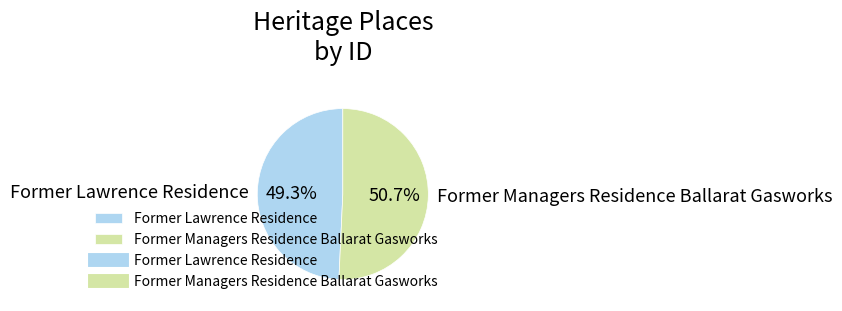

To the nearest percent, what portion does Former Managers Residence Ballarat Gasworks represent?

51%